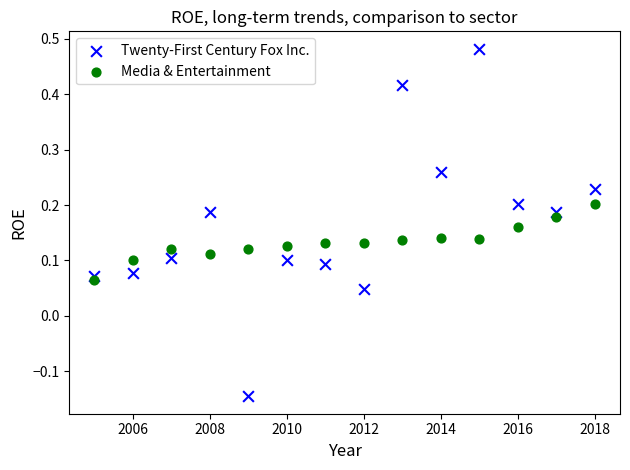

Which series has the widest spread of Y values?

Twenty-First Century Fox Inc.